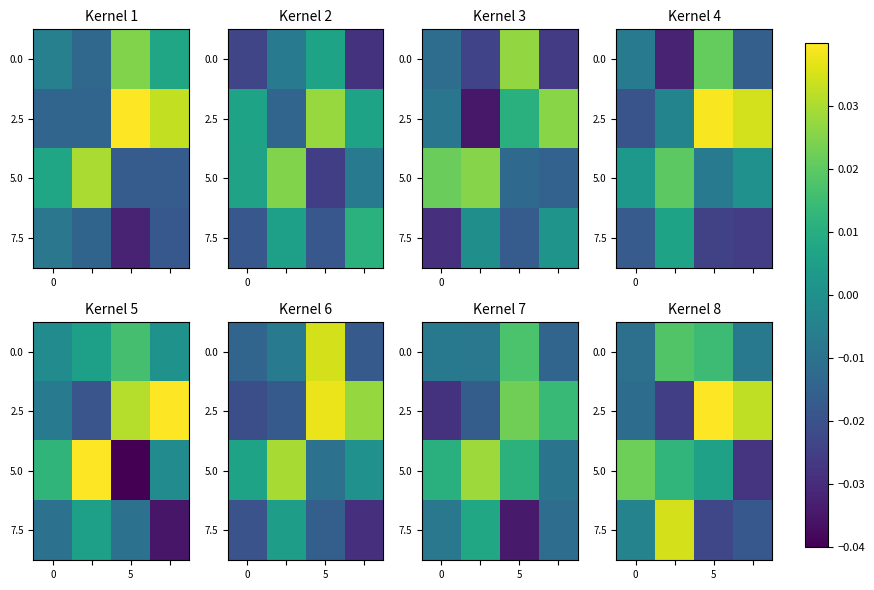

The 5.0 series shows 0.0 at 0. True or false?

True